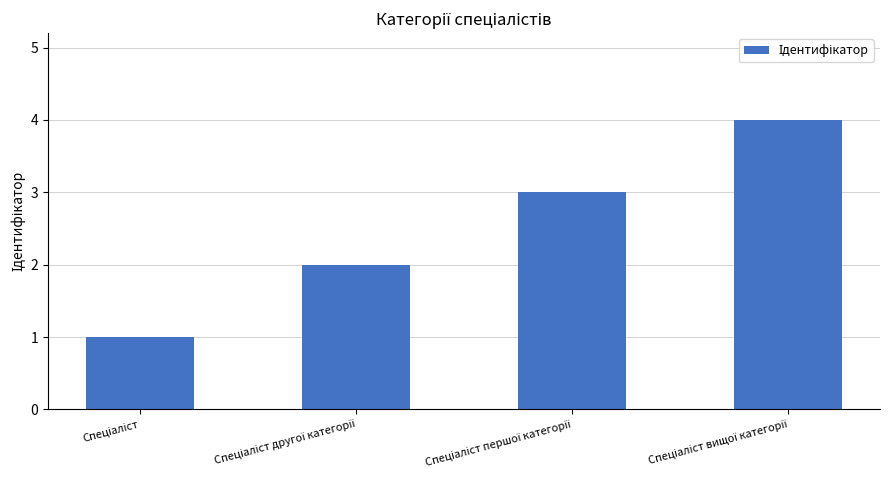

What is the sum of all values?

10